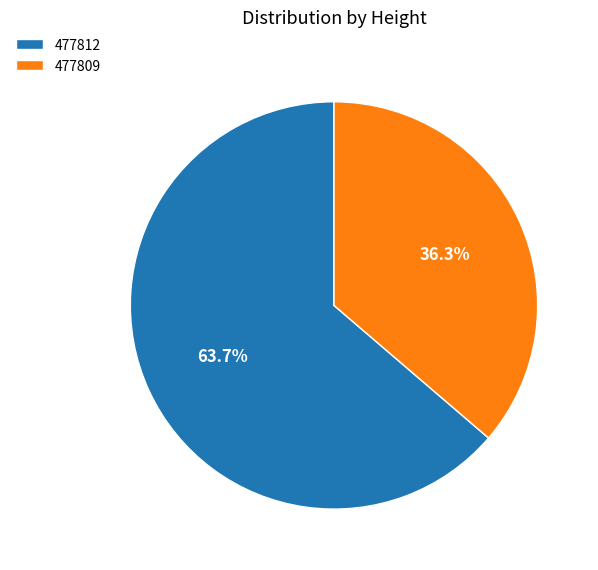

Approximately how many times larger is the value at 477812 compared to 477809?

1.8